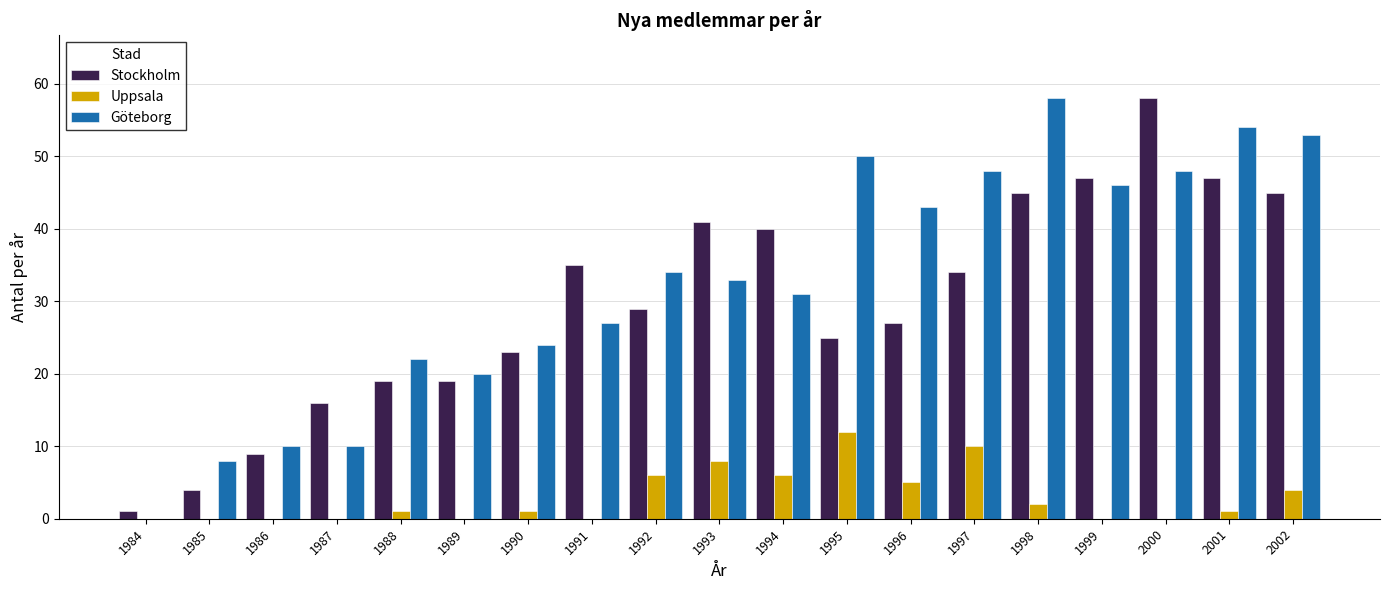

What is the maximum value shown in the chart?

58